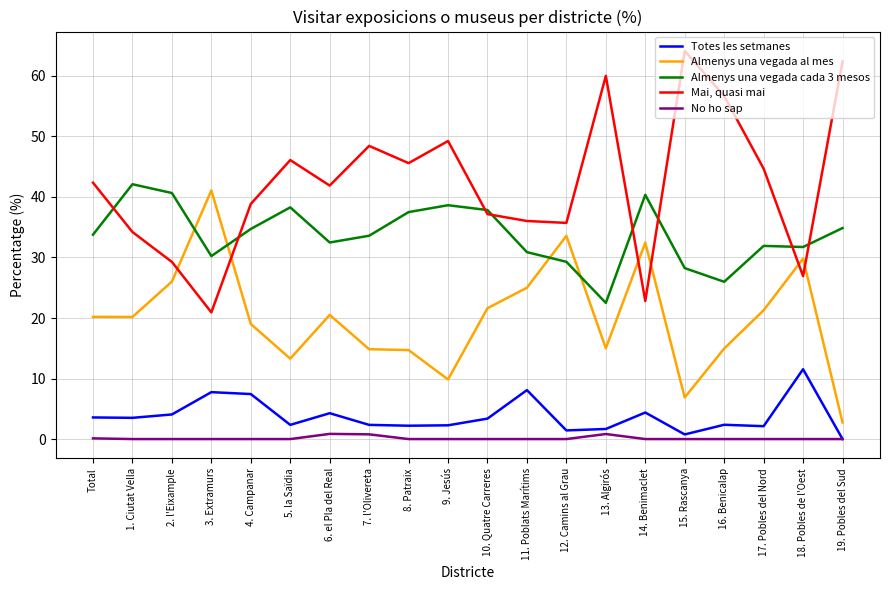

At 3. Extramurs, list the series in order from largest to smallest.

Almenys una vegada al mes, Almenys una vegada cada 3 mesos, Mai, quasi mai, Totes les setmanes, No ho sap